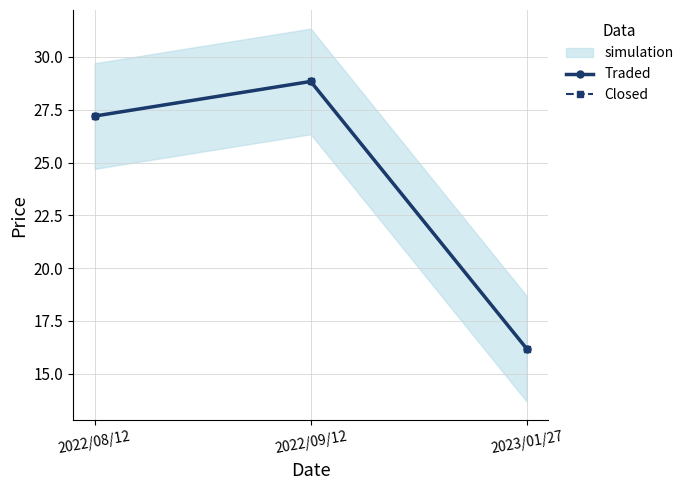

What is the sum of all Traded values?

72.2